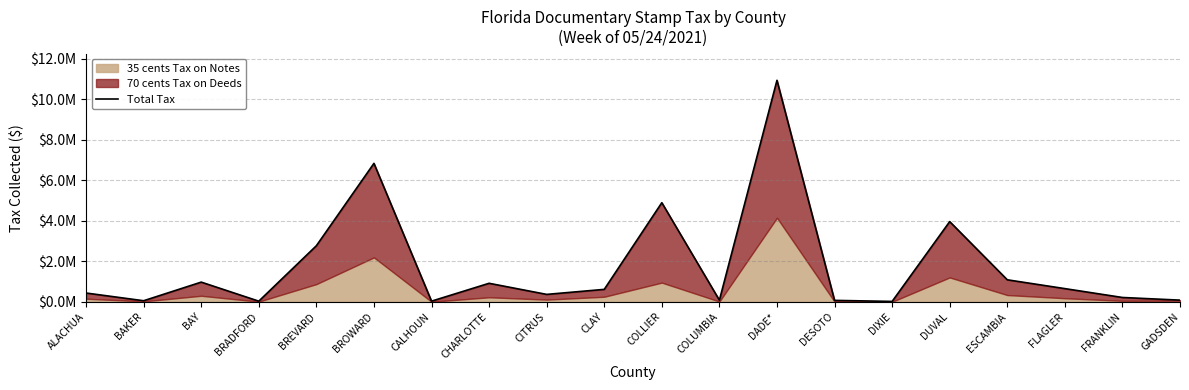

True or false: the data shows 367655.8 at CITRUS.

True